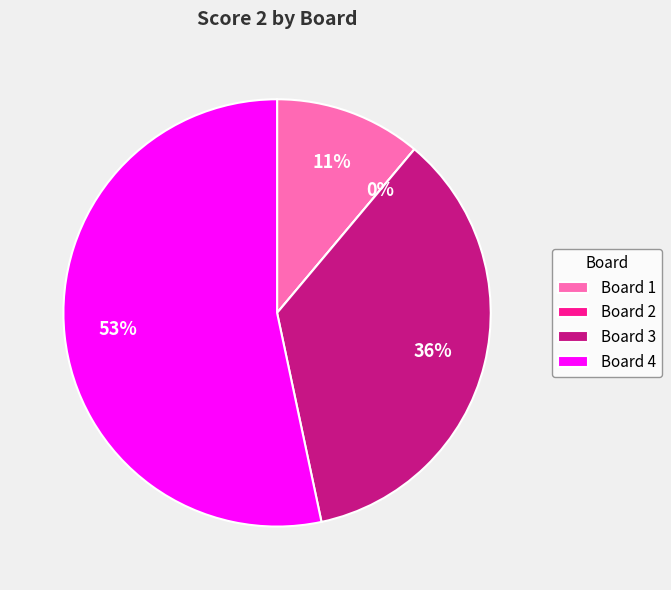

Does Board 4 represent more than half of the total?

Yes